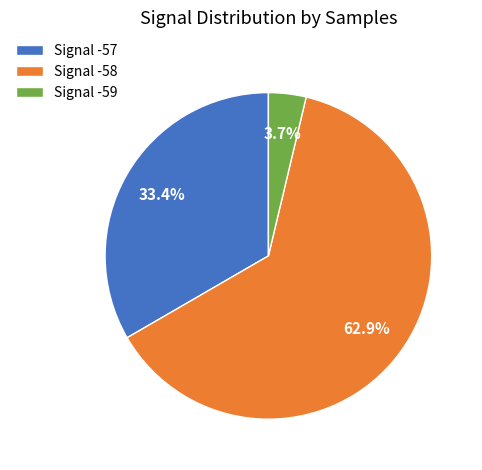

What is the largest slice in the pie chart?

Signal -58